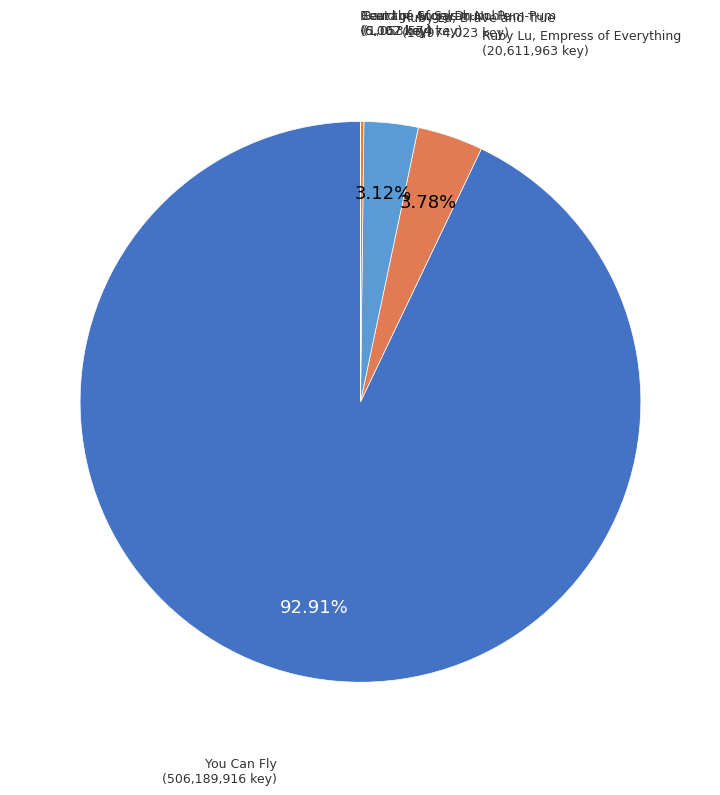

What is the majority slice?

You Can Fly